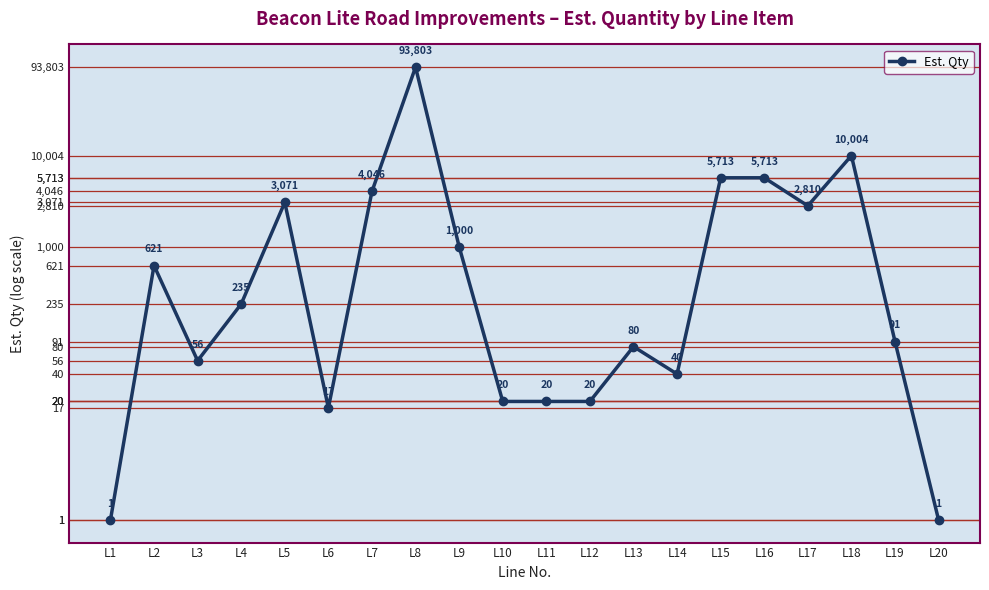

List the labels in order of value, smallest first.

L1, L20, L6, L10, L11, L12, L14, L3, L13, L19, L4, L2, L9, L17, L5, L7, L15, L16, L18, L8